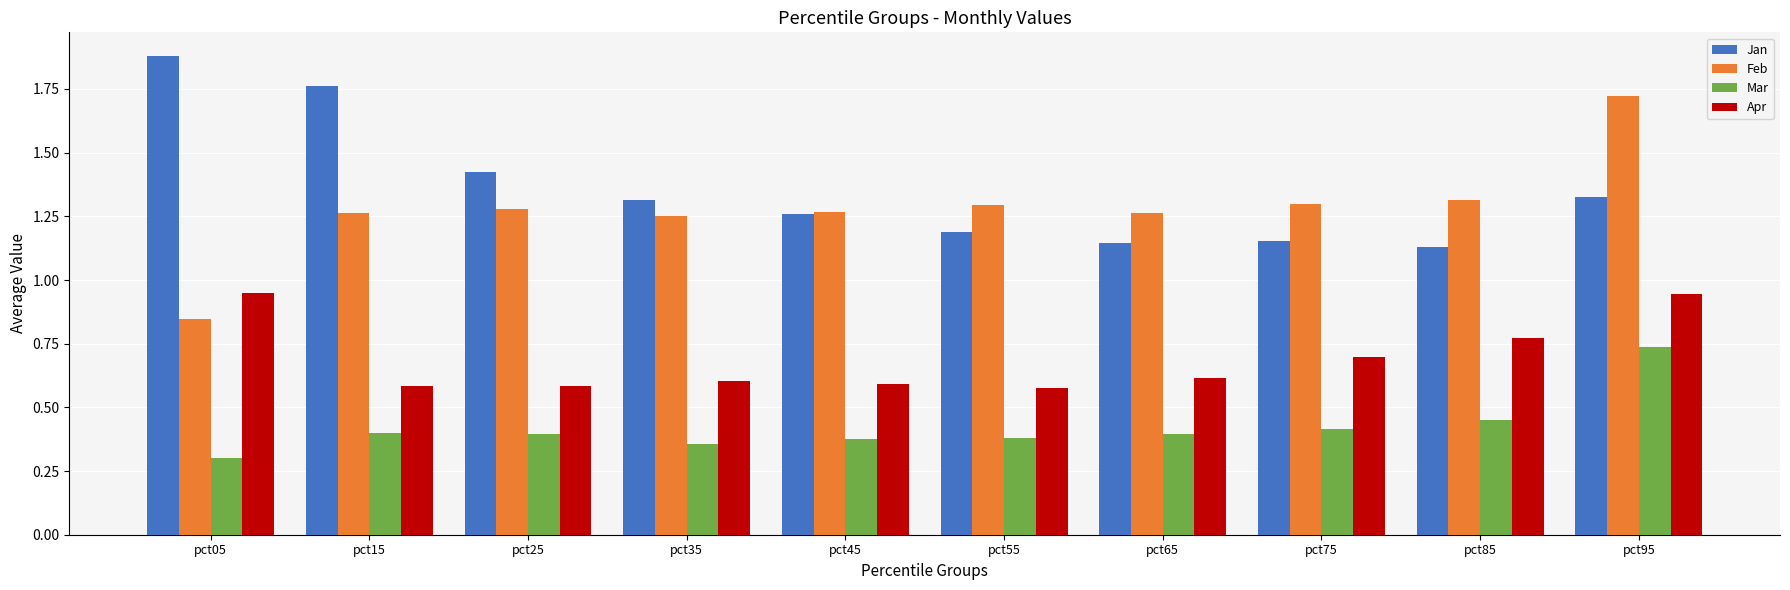

True or false: Feb has a value of 1.3 at pct65.

True